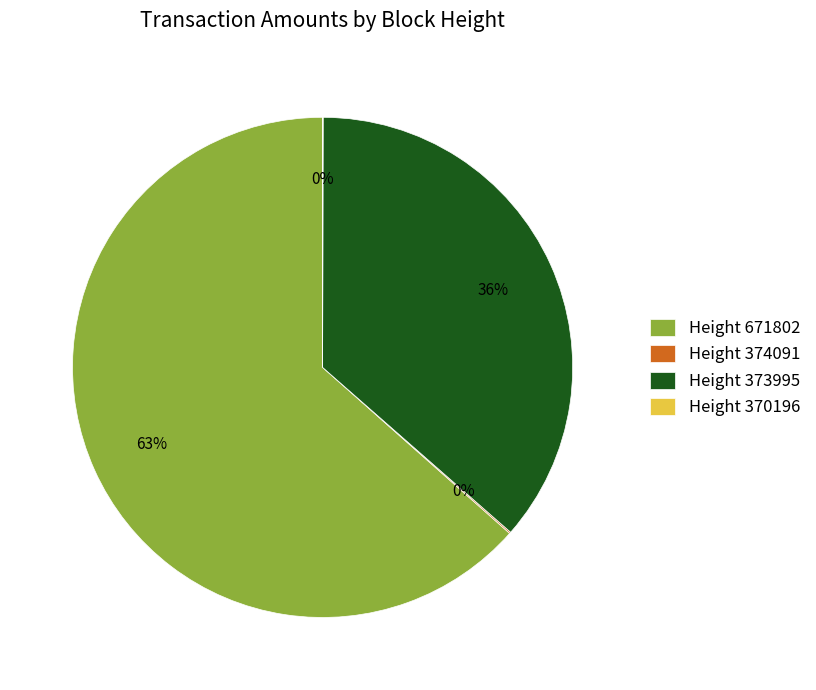

Do Height 671802 and Height 373995 together represent more than half of the pie?

Yes